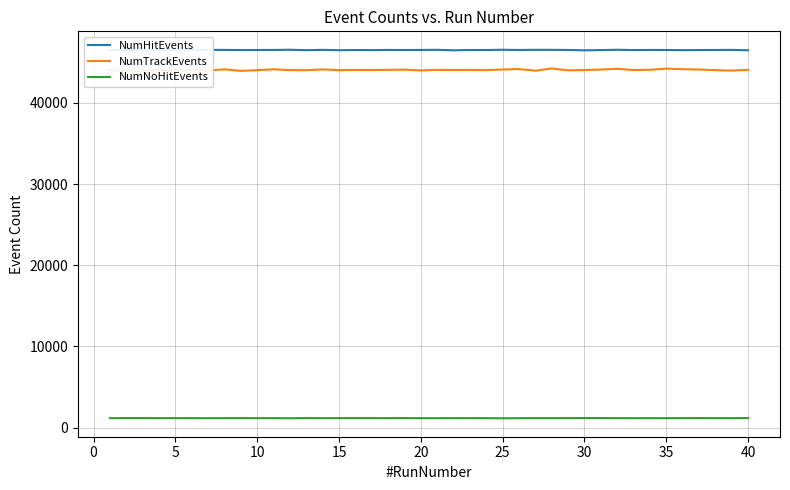

What is the difference between the maximum and minimum values in the NumHitEvents series?

69